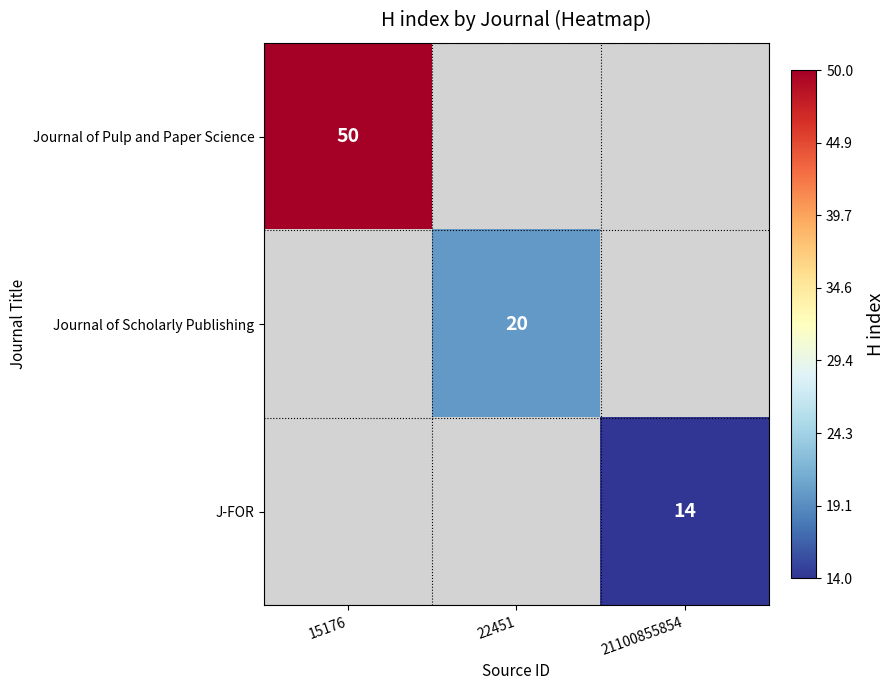

The J-FOR series shows 5 at 21100855854. True or false?

False